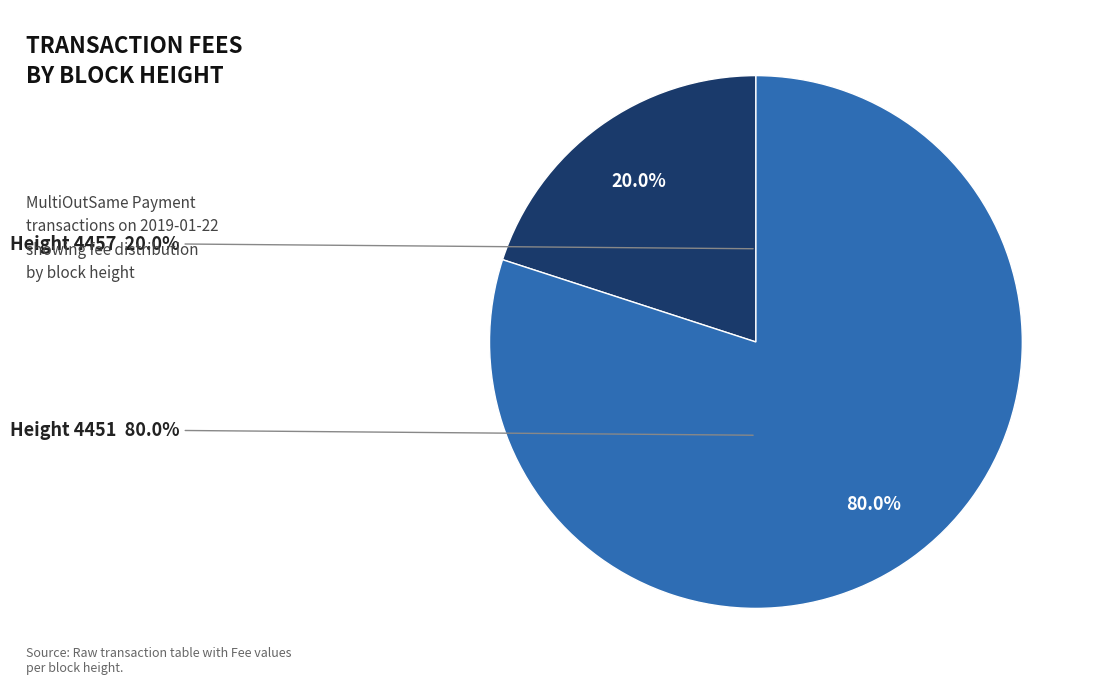

To the nearest percent, what is the combined percentage of 4451 and 4457?

100%